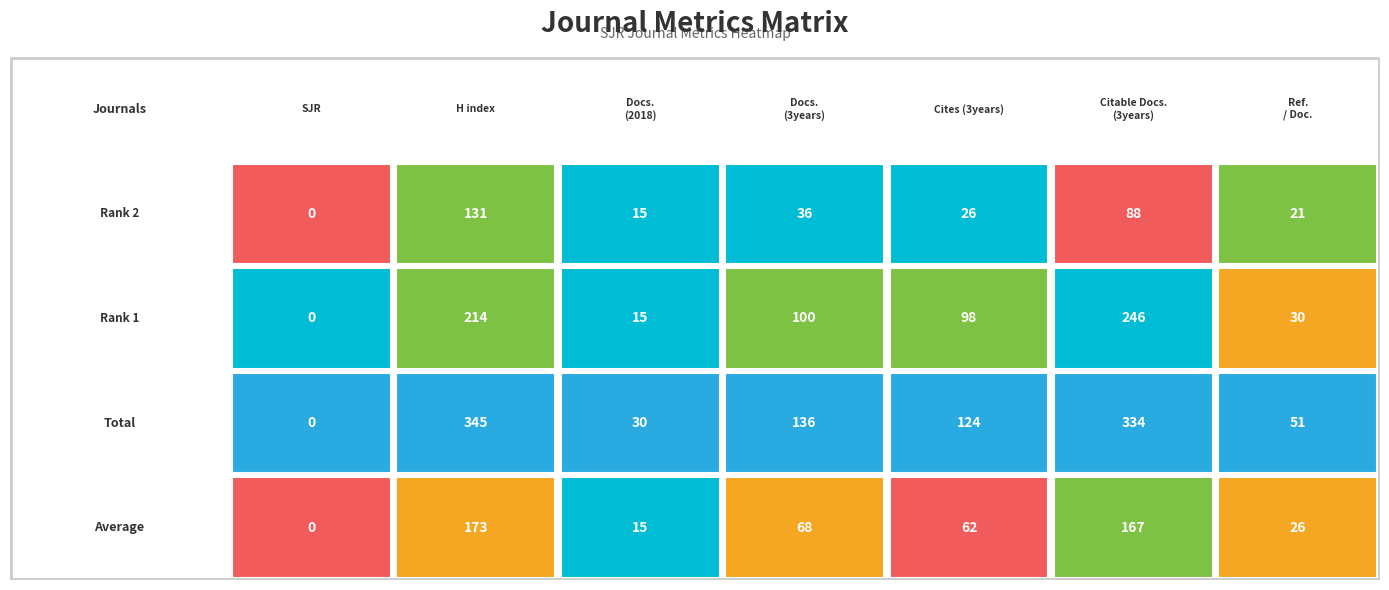

How many values in the Rank 2 series exceed 26?

3